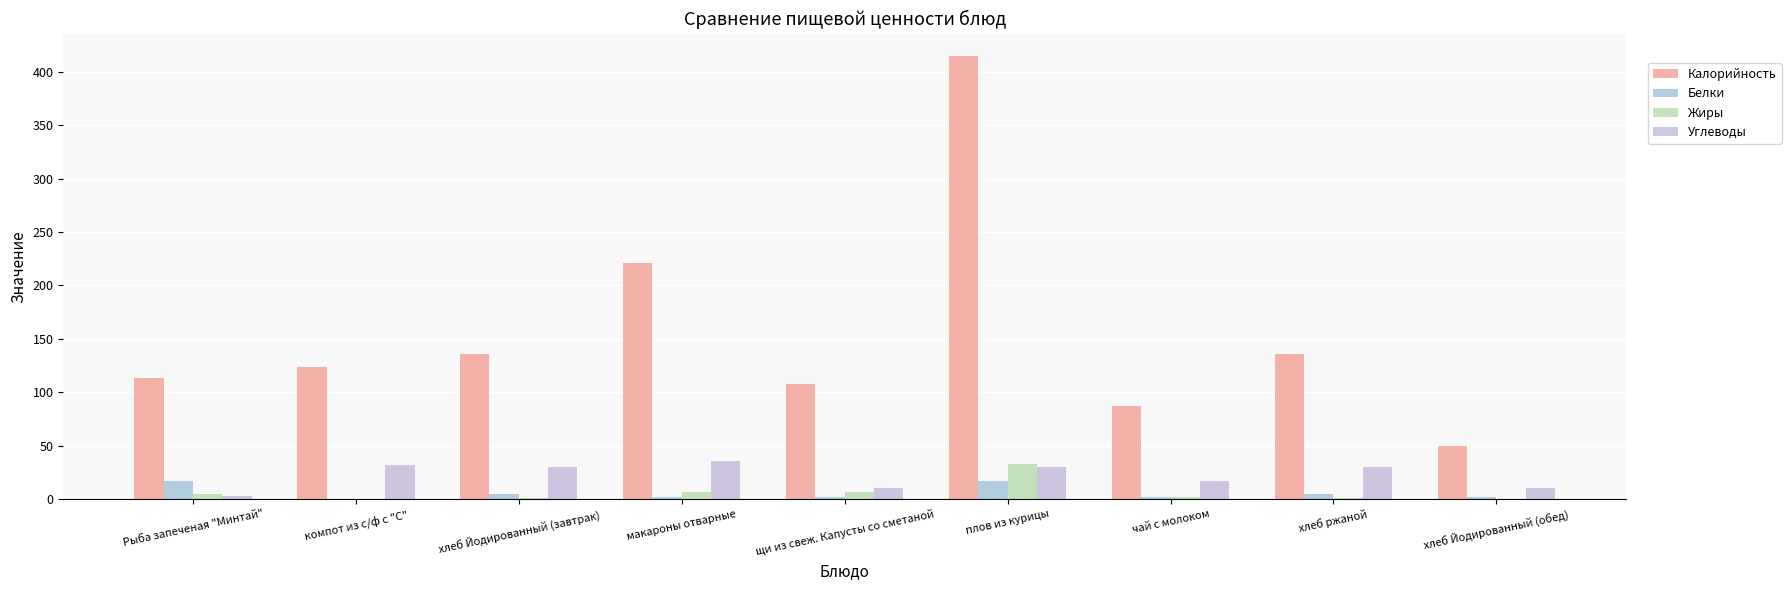

What are all the series names shown in the legend?

Калорийность, Белки, Жиры, Углеводы